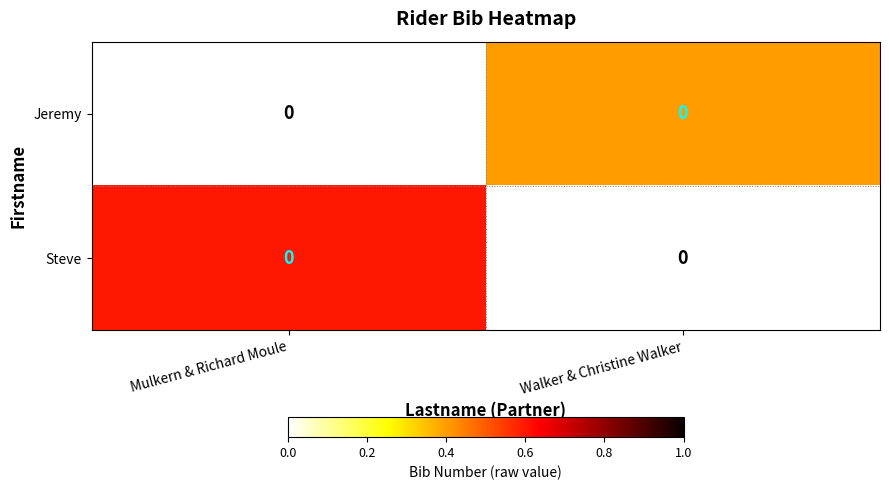

Between Mulkern & Richard Moule and Walker & Christine Walker, which series saw the biggest shift?

Steve